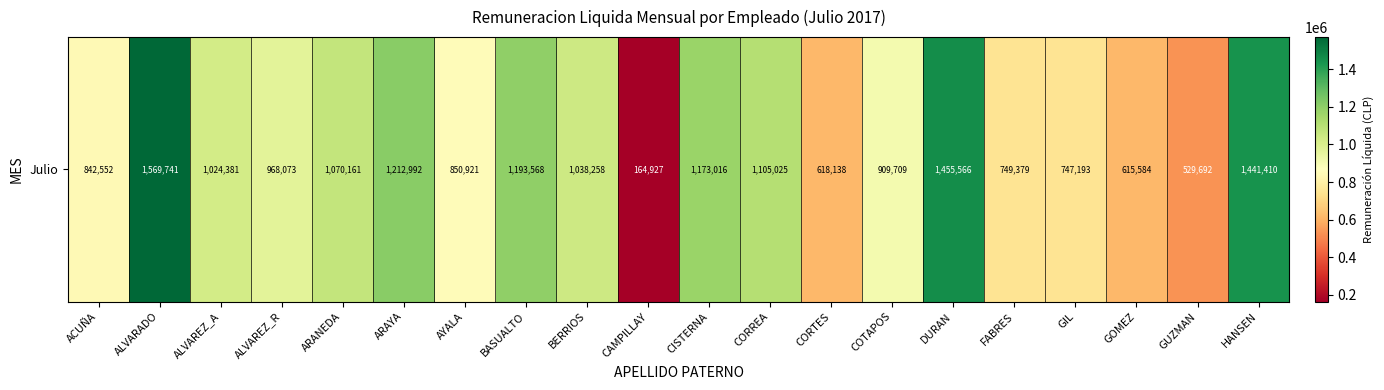

Rank the categories by value from highest to lowest.

ALVARADO, DURAN, HANSEN, ARAYA, BASUALTO, CISTERNA, CORREA, ARANEDA, BERRIOS, ALVAREZ_A, ALVAREZ_R, COTAPOS, AYALA, ACUÑA, FABRES, GIL, CORTES, GOMEZ, GUZMAN, CAMPILLAY